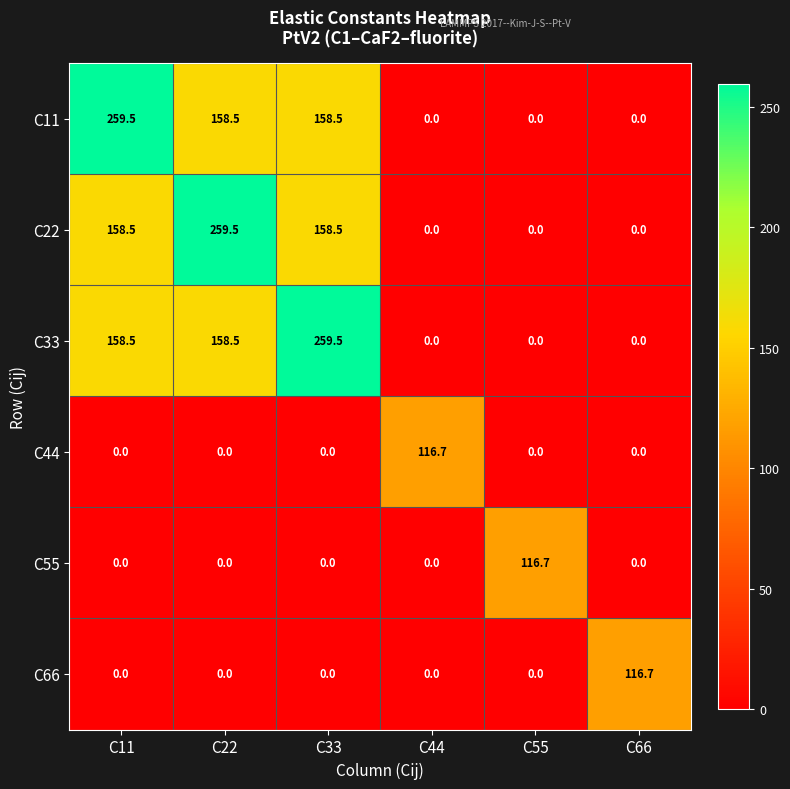

Read the C55 value at C55.

116.7